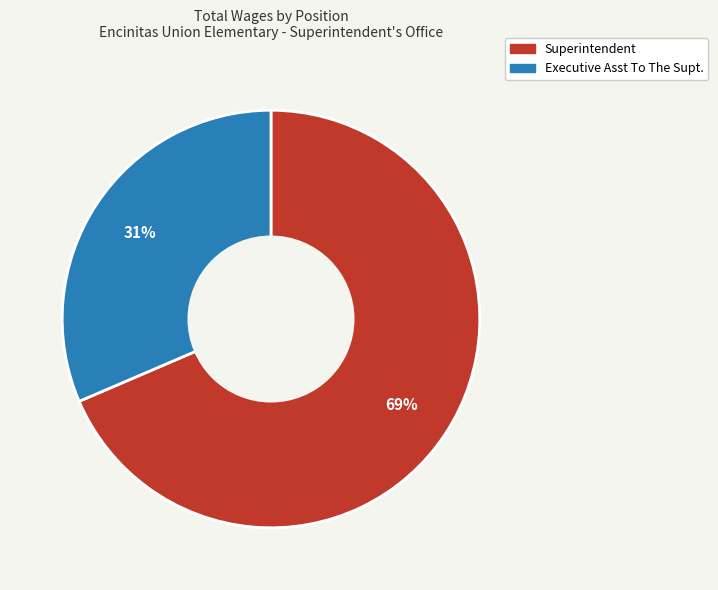

Which slice is the largest?

Superintendent